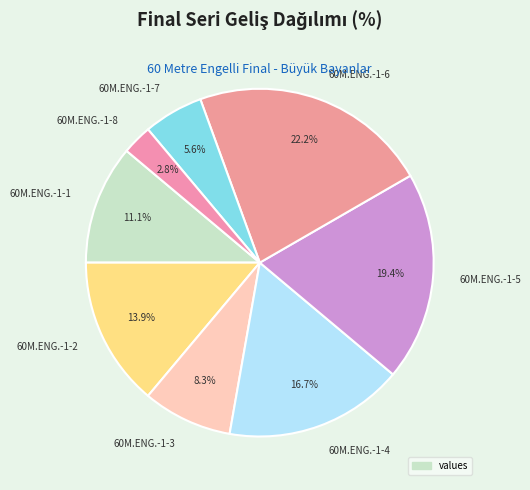

Is it true that 60M.ENG.-1-2 is 14% of the pie?

True